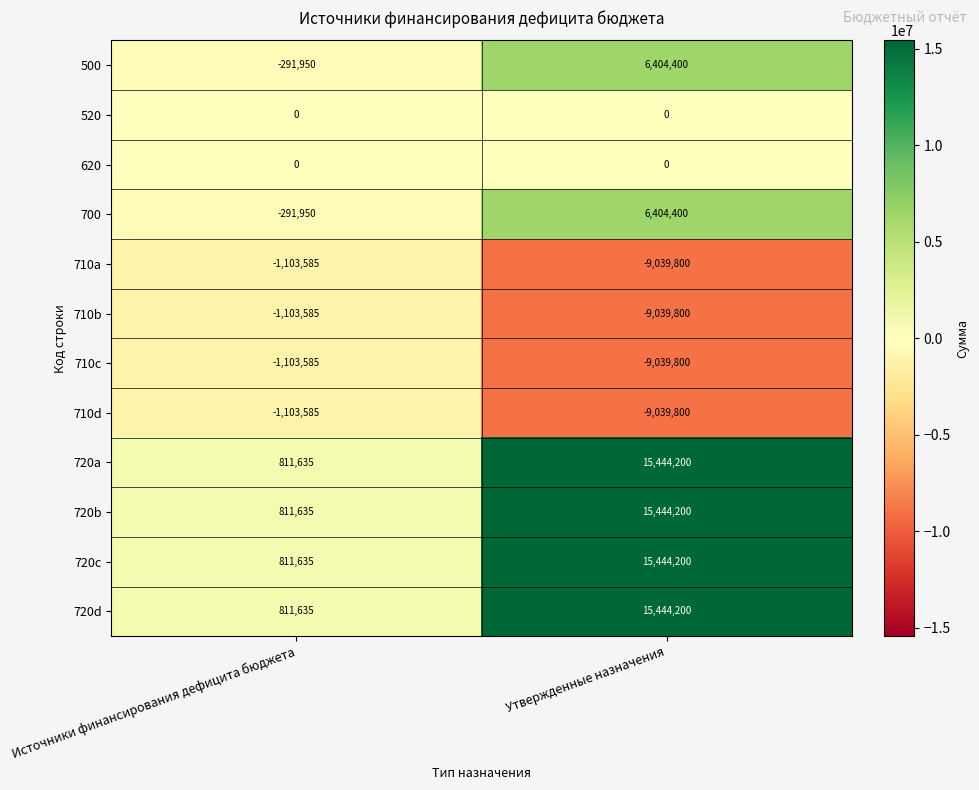

True or false: 620 has a value of 0 at Утвержденные назначения.

True